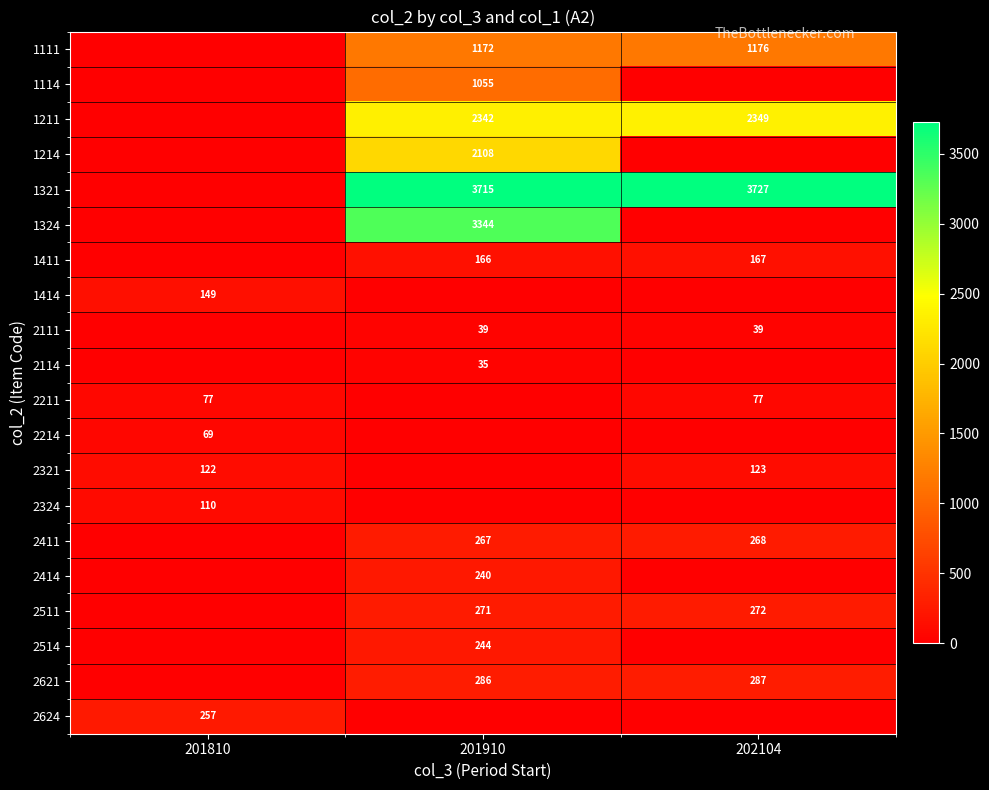

How many distinct data groups are displayed?

20